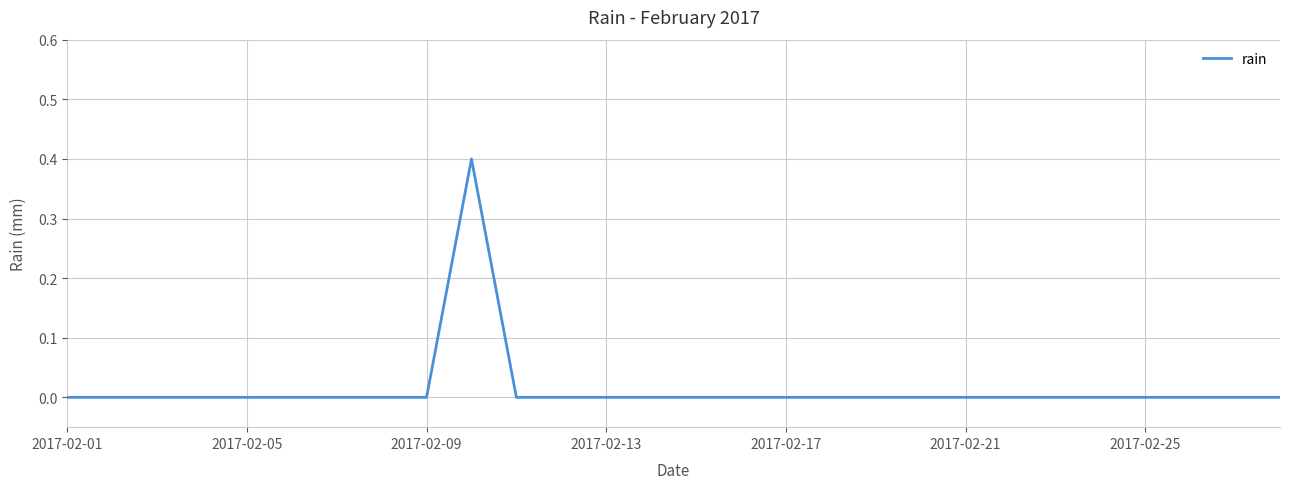

What is the difference between the maximum and minimum values?

0.4